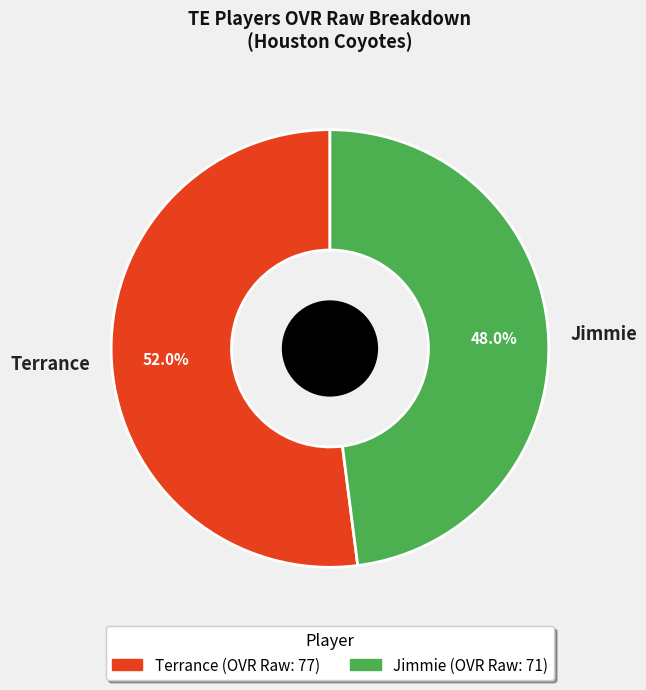

What percentage is NOT represented by Jimmie?

52.0%